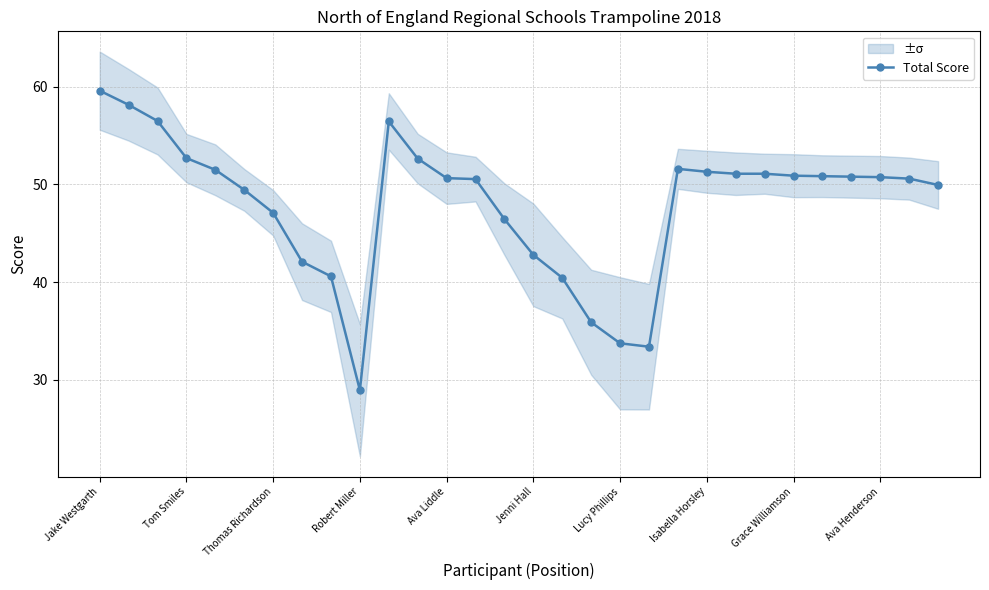

Between 10 and 22, which is larger?

10